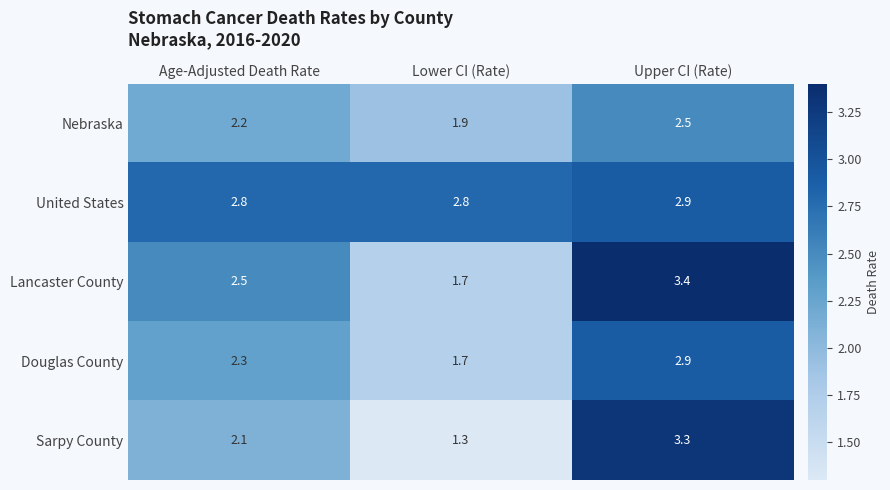

At Age-Adjusted Death Rate, list the series in order from smallest to largest.

Sarpy County, Nebraska, Douglas County, Lancaster County, United States